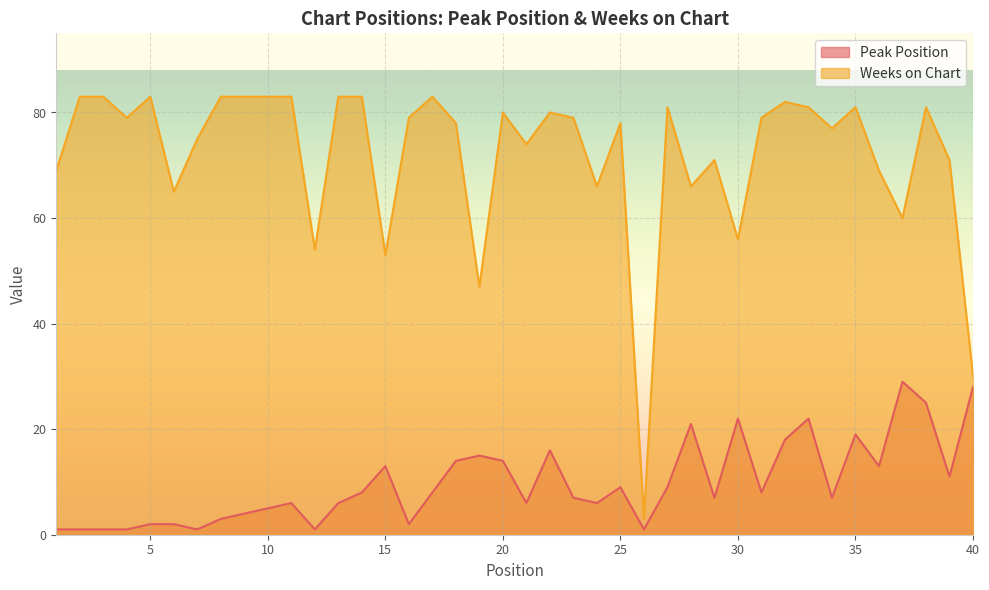

What is the value of the Weeks on Chart point at the 1st from the left?

69